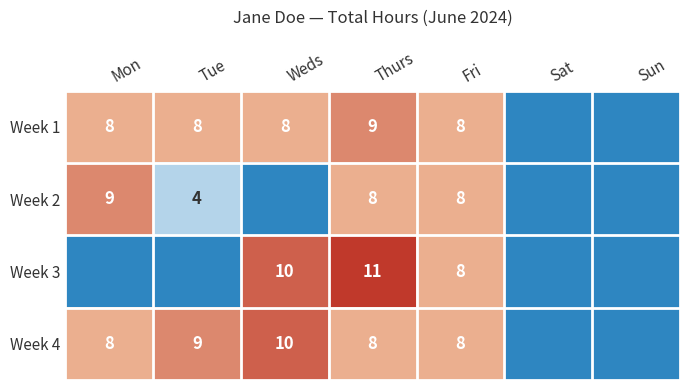

What is the sum of the Week 2 values at Fri and Tue?

12